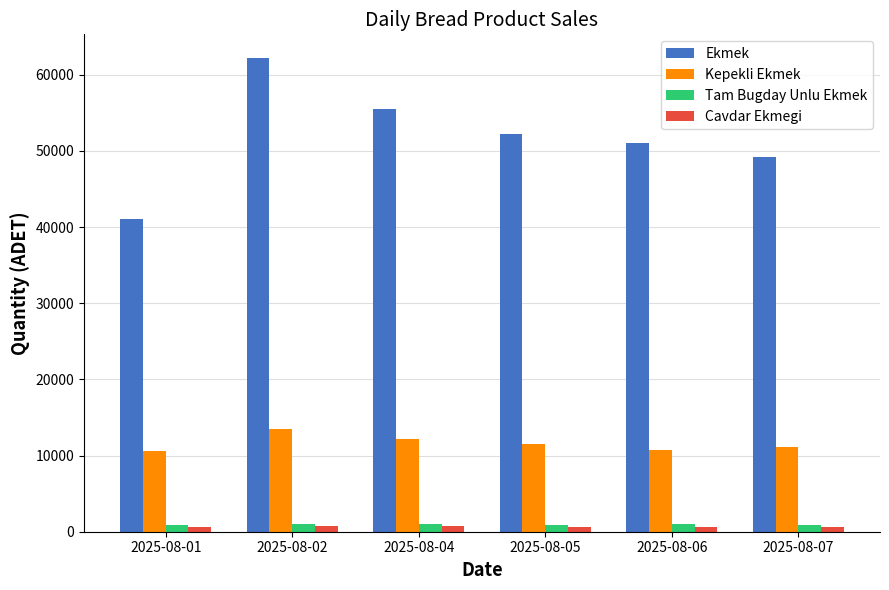

What is the difference between the Ekmek values at 2025-08-07 and 2025-08-01?

8200